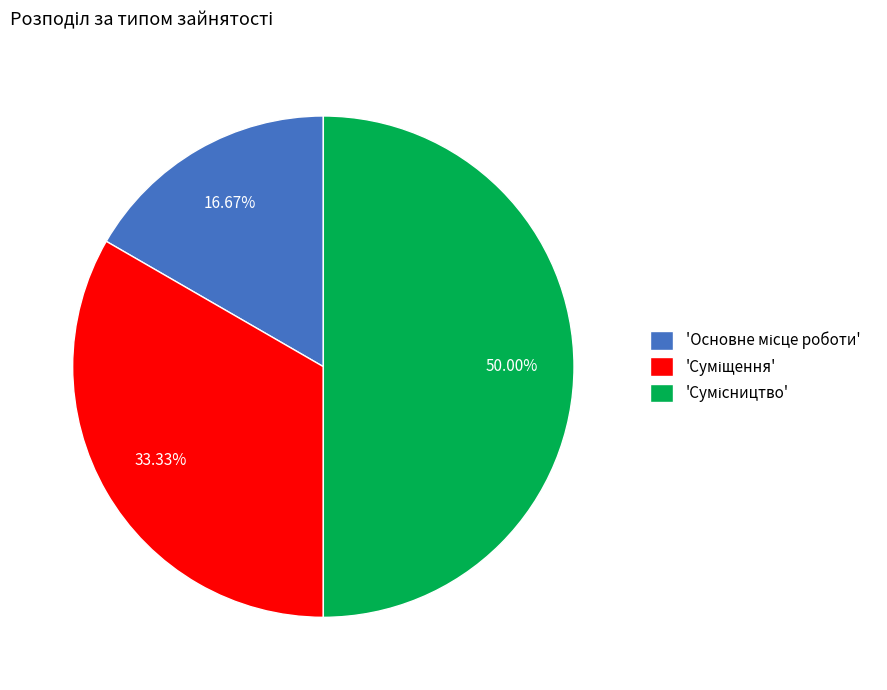

How many segments does this pie chart have?

3